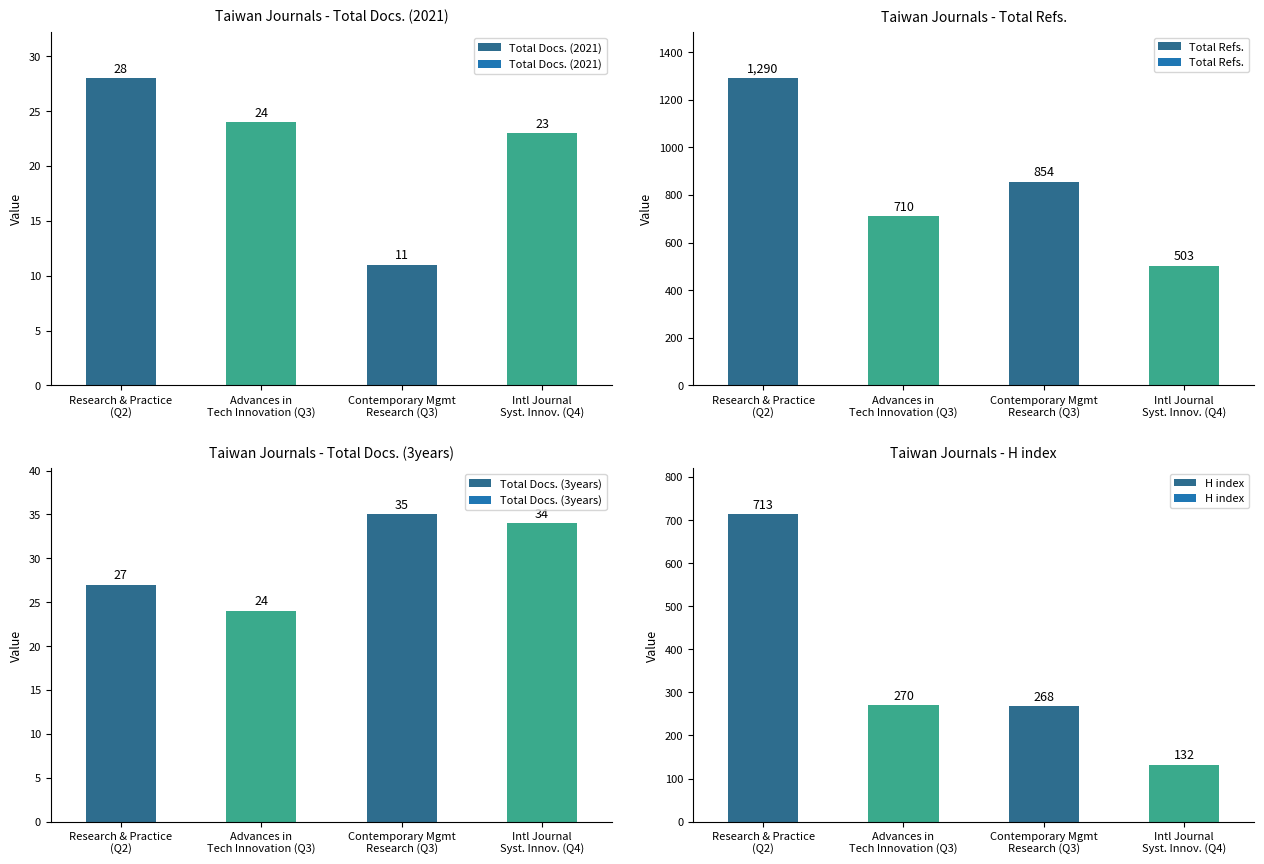

What is the difference between the Total Docs. (3years) values at Intl Journal
Syst. Innov. (Q4) and Research & Practice
(Q2)?

7